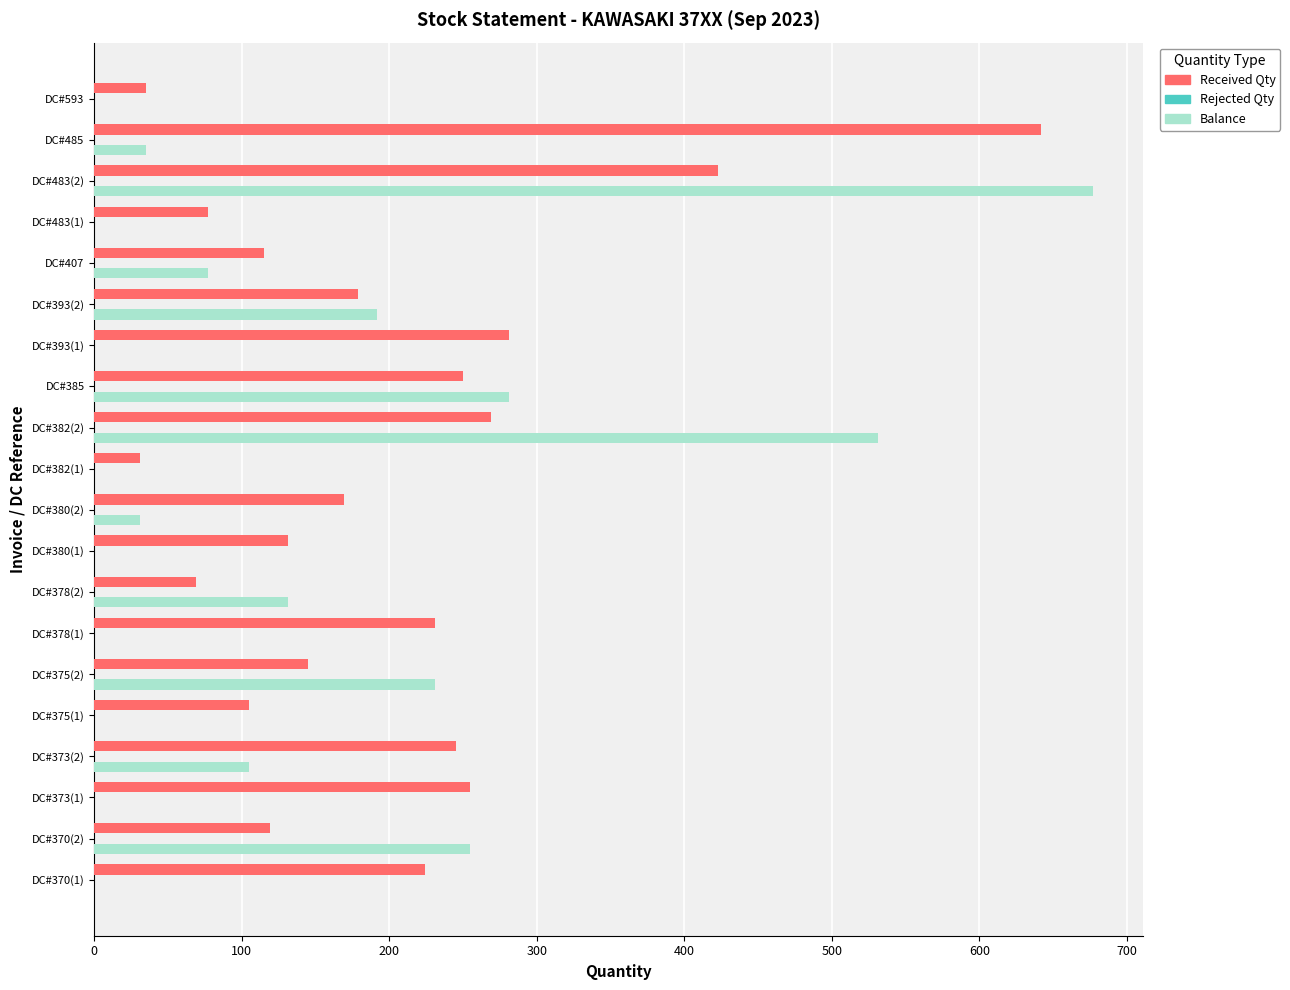

Which series changed the most between DC#370(1) and DC#393(1)?

Received Qty